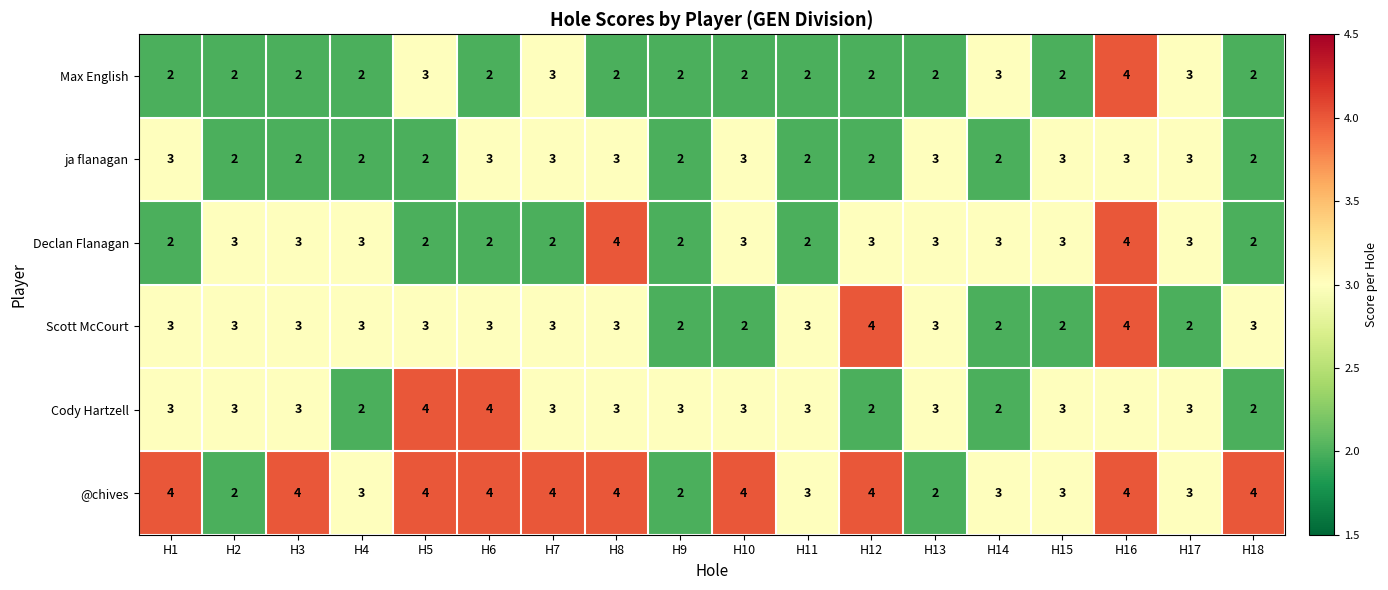

How many values in the Scott McCourt series are below 3?

5